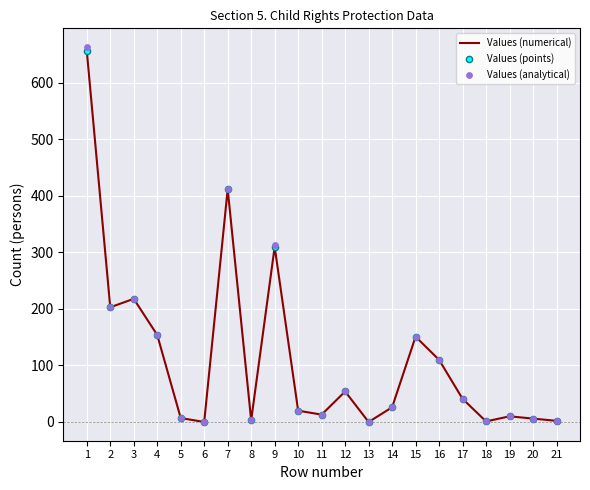

At which category is the sum across all series the highest?

1